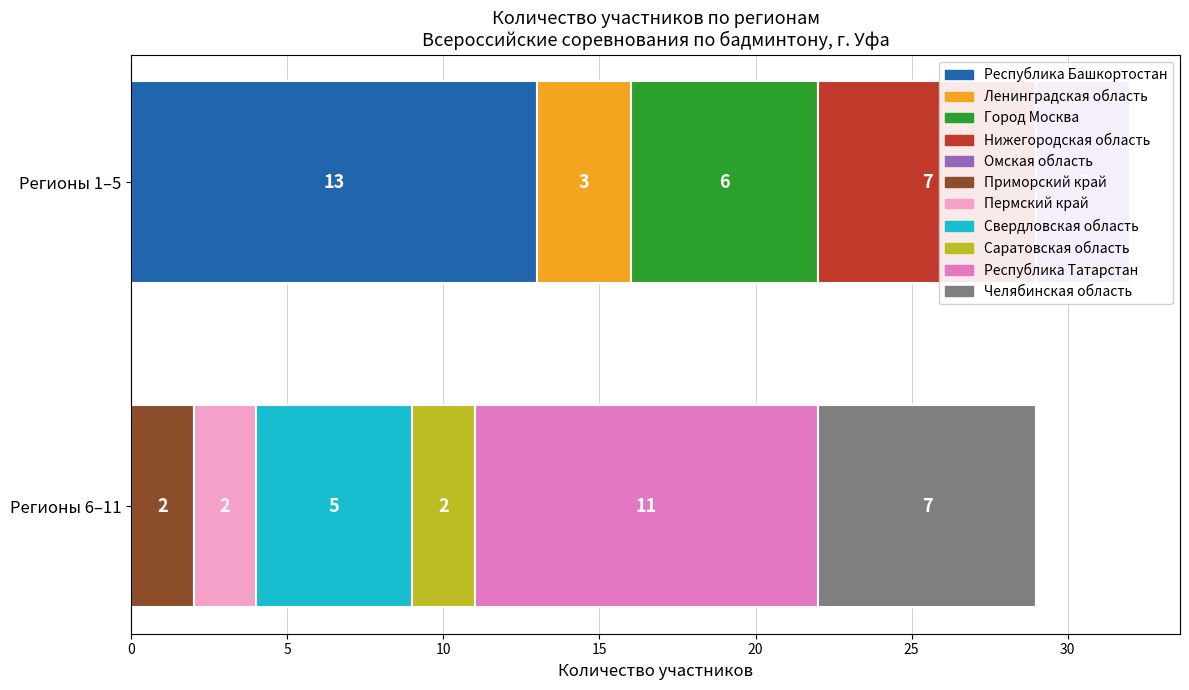

Between Ленинградская область and Республика Татарстан, which is larger?

Республика Татарстан